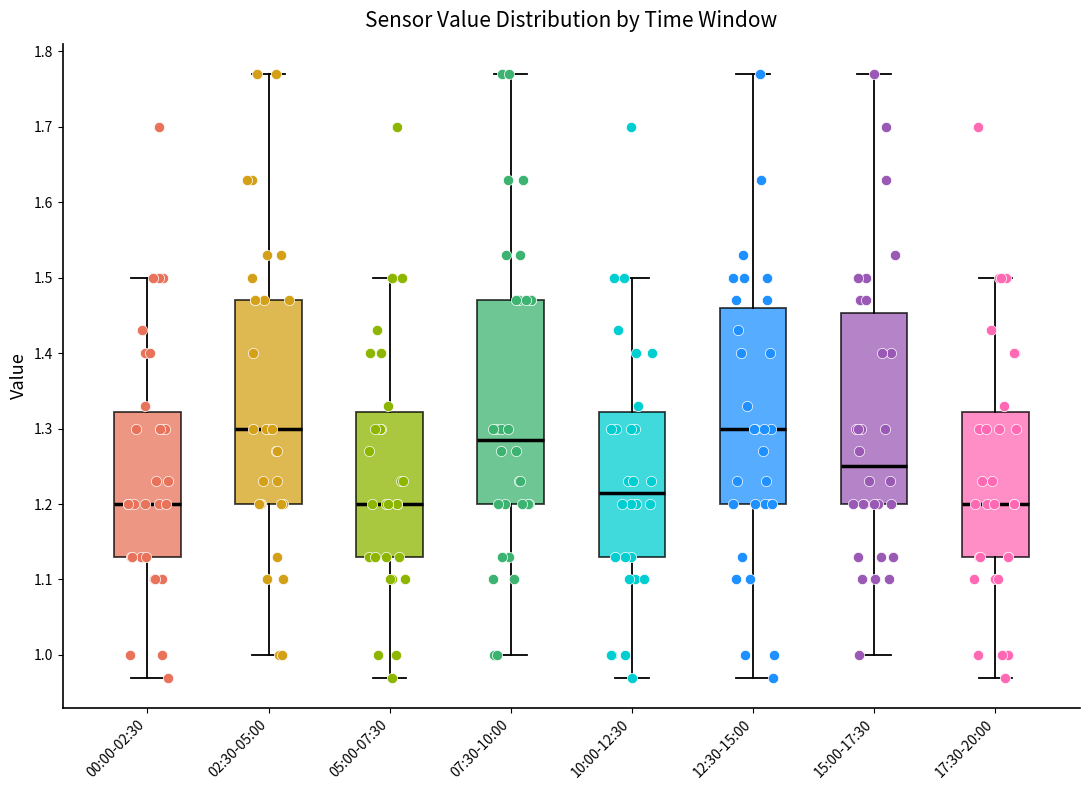

Reading left to right, read every box against the y-axis: the position of its median line, the range the box covers, and the ends of its whiskers. The values are not printed on the chart, so give them approximately, as read against the axis.

00:00-02:30: median 1.20, box 1.13 to 1.32, whiskers 0.97 to 1.50
02:30-05:00: median 1.30, box 1.20 to 1.47, whiskers 1.00 to 1.77
05:00-07:30: median 1.20, box 1.13 to 1.32, whiskers 0.97 to 1.50
07:30-10:00: median 1.29, box 1.20 to 1.47, whiskers 1.00 to 1.77
10:00-12:30: median 1.22, box 1.13 to 1.32, whiskers 0.97 to 1.50
12:30-15:00: median 1.30, box 1.20 to 1.46, whiskers 0.97 to 1.77
15:00-17:30: median 1.25, box 1.20 to 1.45, whiskers 1.00 to 1.77
17:30-20:00: median 1.20, box 1.13 to 1.32, whiskers 0.97 to 1.50